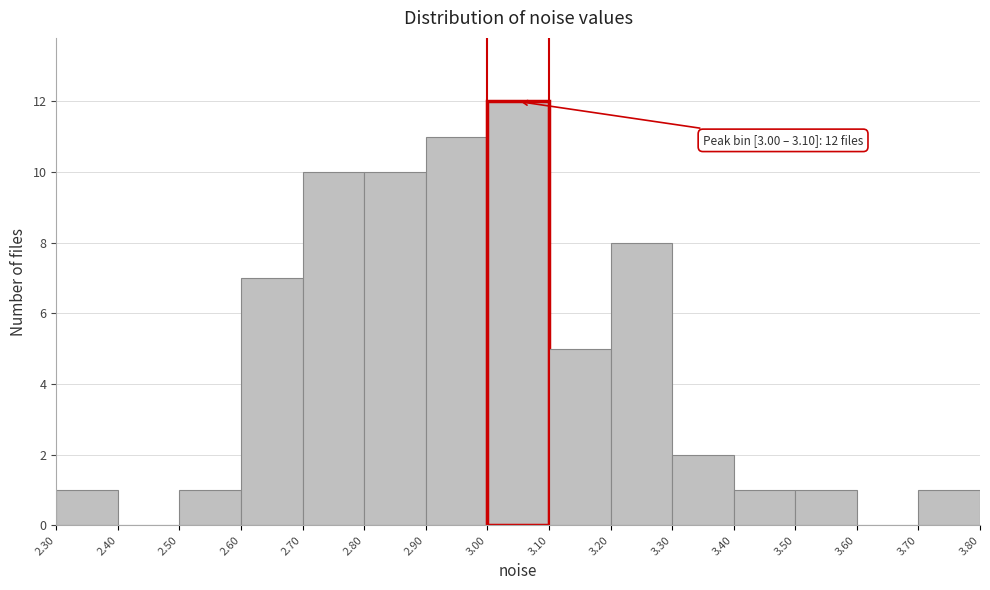

Over which range of the x-axis is the bar tallest?

3.00 to 3.10